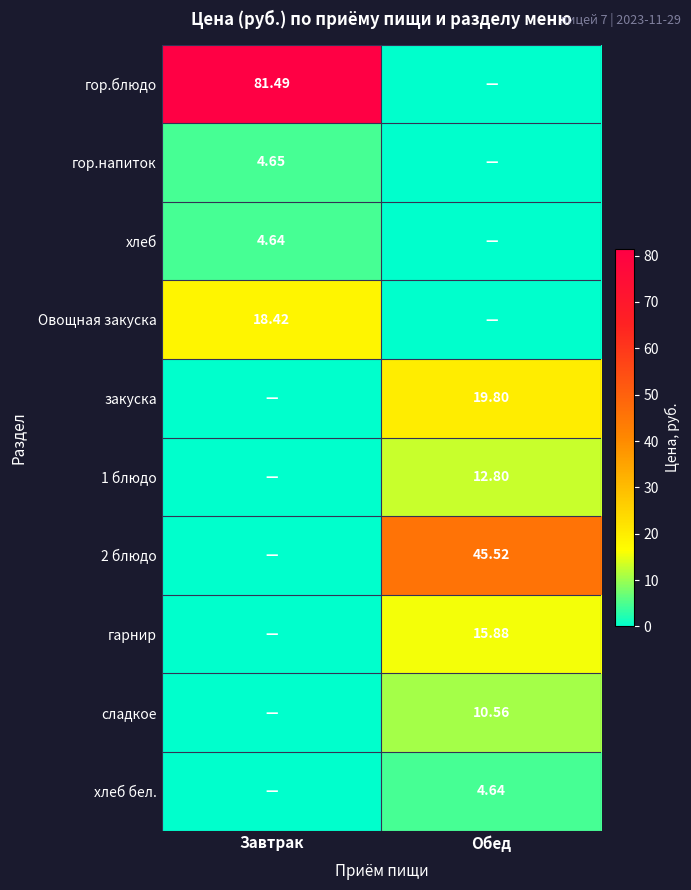

Which series has the widest spread of values?

гор.блюдо